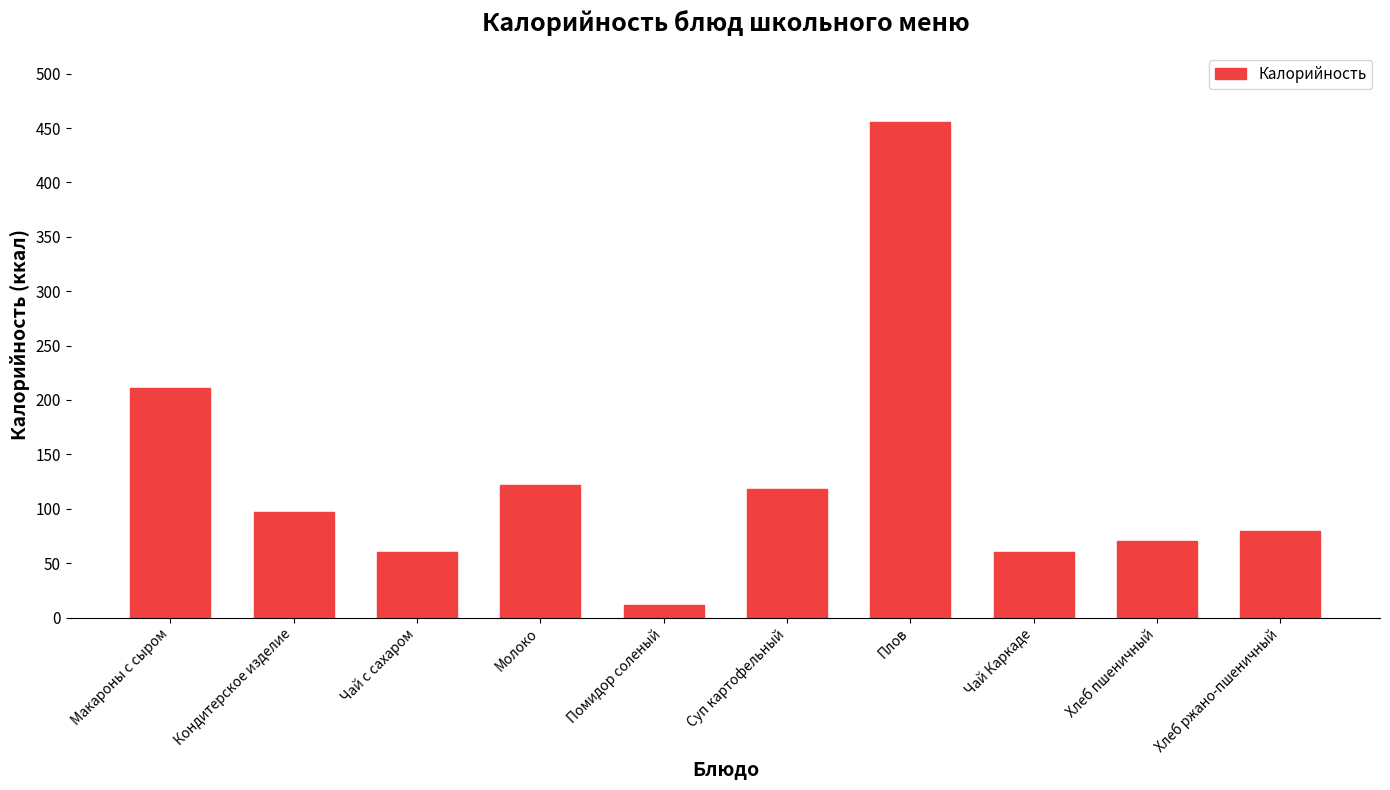

What is the sum of the values at Плов and Помидор соленый?

467.6